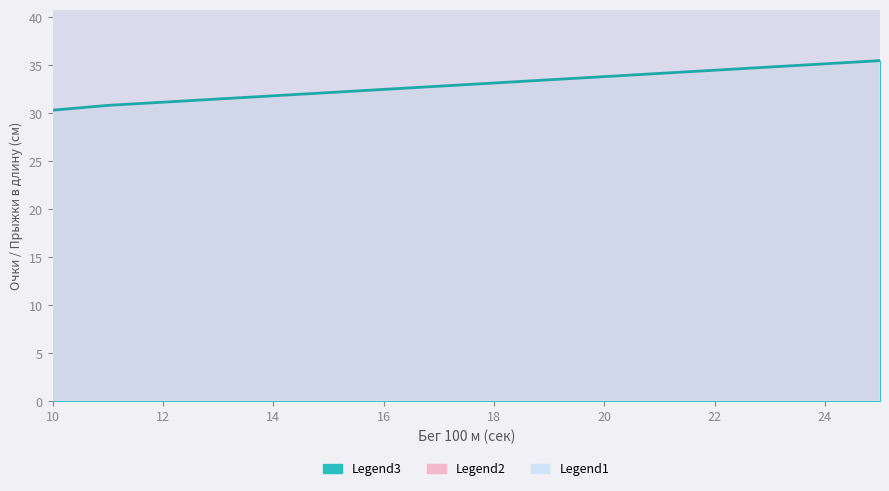

What is the minimum value for Legend3 (Прыжки ЮНОШИ, очки)?

30.3